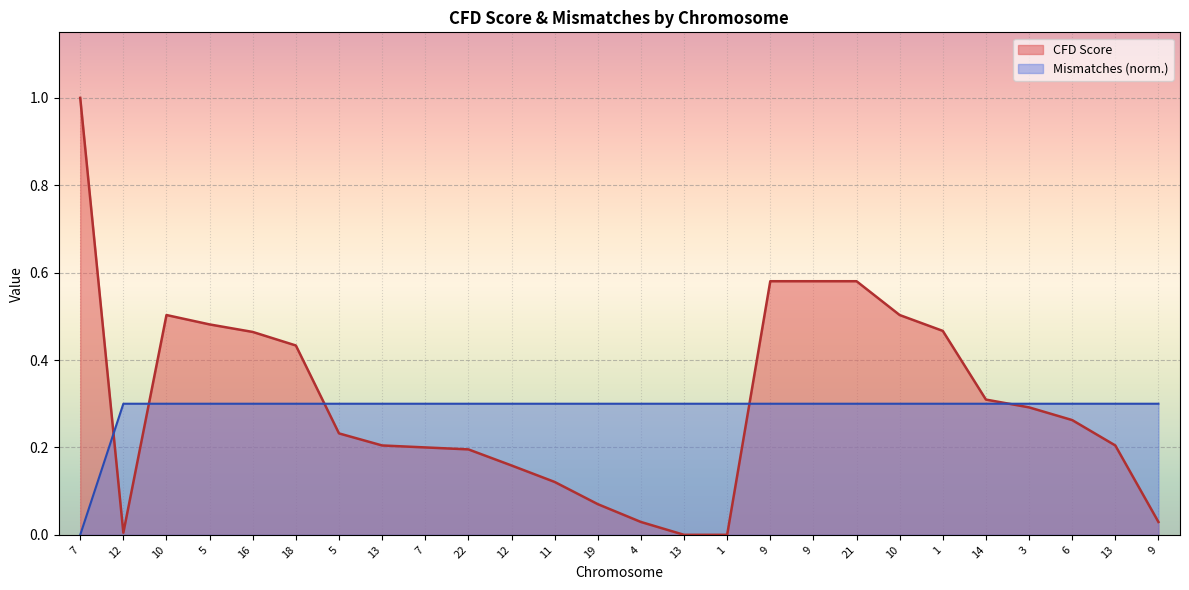

How many lines are shown in the chart?

2